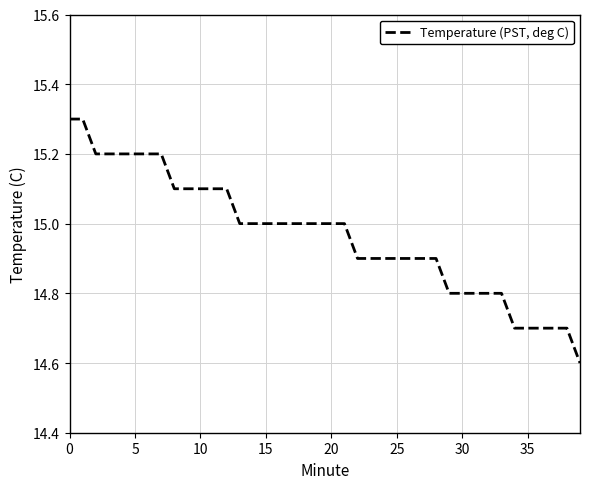

What is the difference between the maximum and minimum values?

0.7